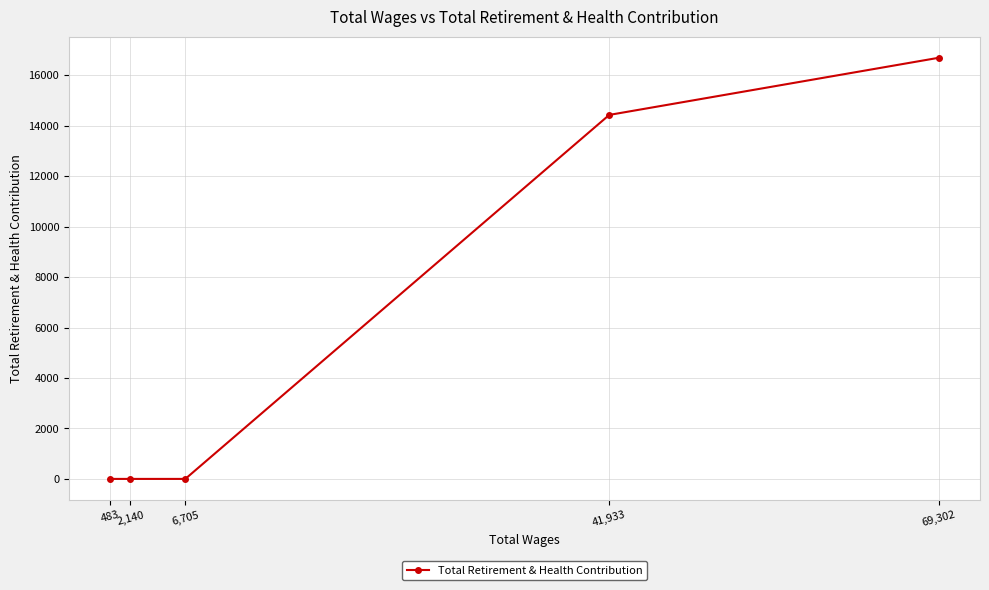

Is it true that the value at 2,140 is 0?

True